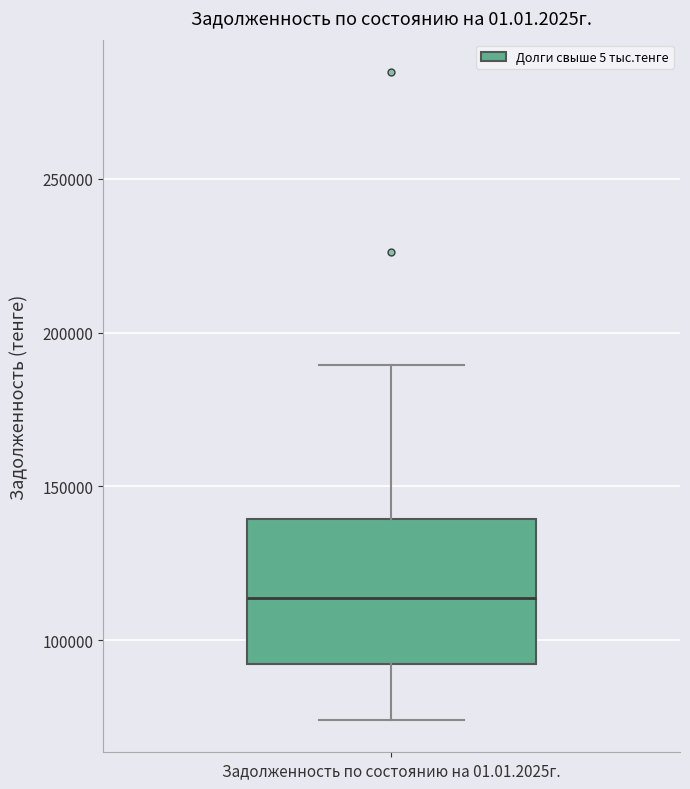

Read this box plot against the y-axis: the position of the median line, the range covered by the box, and the ends of both whiskers. The values are not printed on the chart, so give them approximately, as read against the axis.

median 115000, box 90000 to 140000, whiskers 75000 to 190000